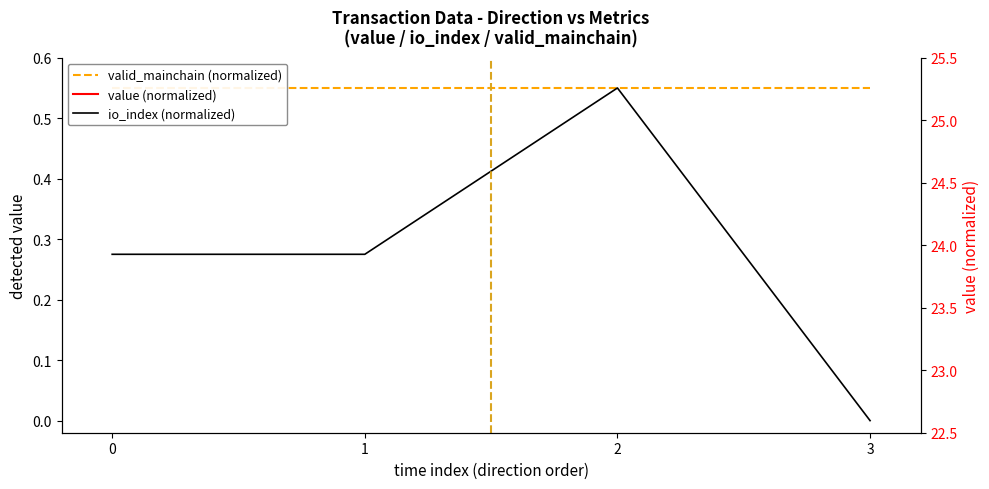

True or false: io_index (normalized) and valid_mainchain (normalized) intersect in this chart.

False